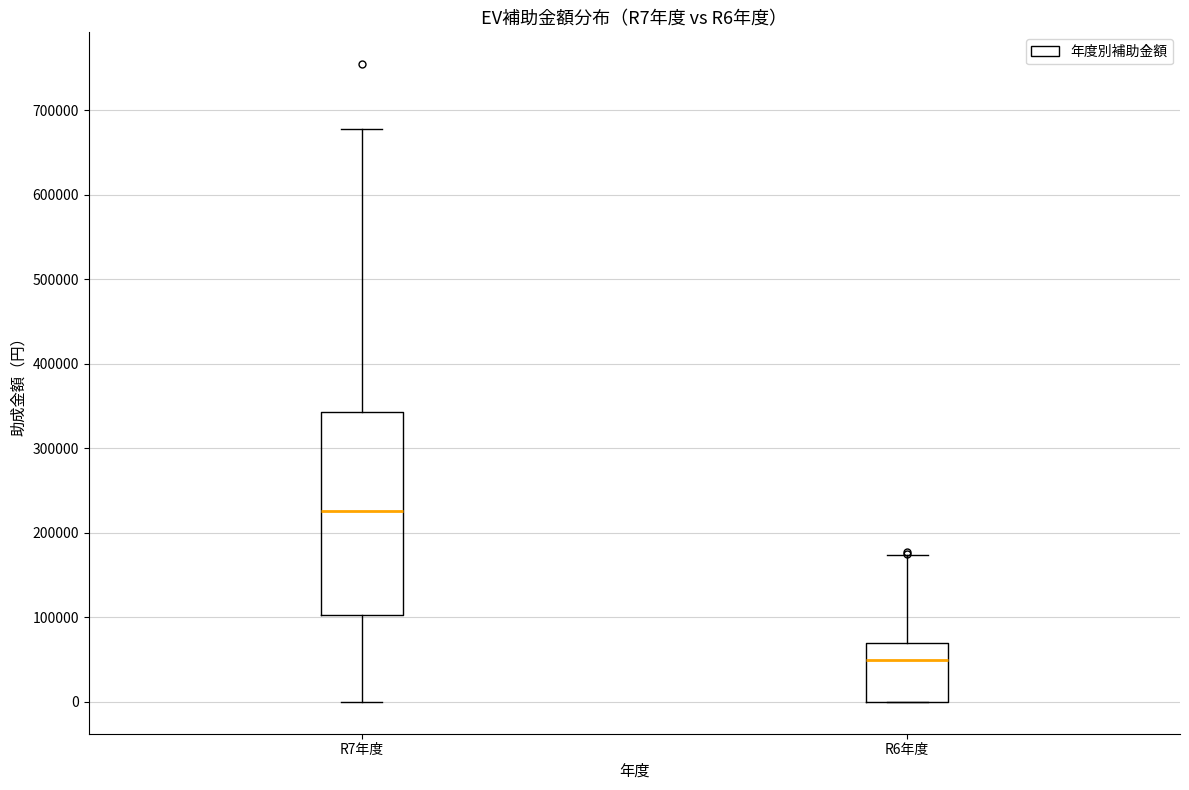

Reading left to right, read every box against the y-axis: the position of its median line, the range the box covers, and the ends of its whiskers. The values are not printed on the chart, so give them approximately, as read against the axis.

R7年度: median 230000, box 100000 to 340000, whiskers 0 to 680000
R6年度: median 50000, box 0 to 70000, whiskers 0 to 170000